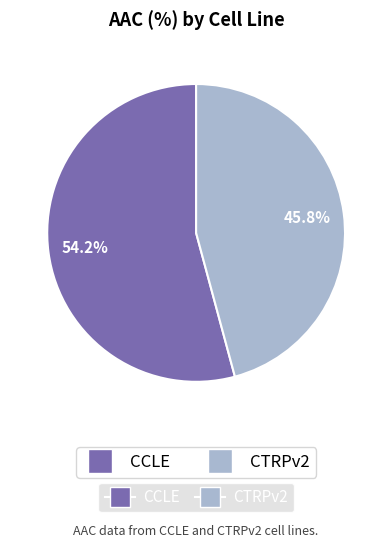

Does any single category account for the majority?

Yes